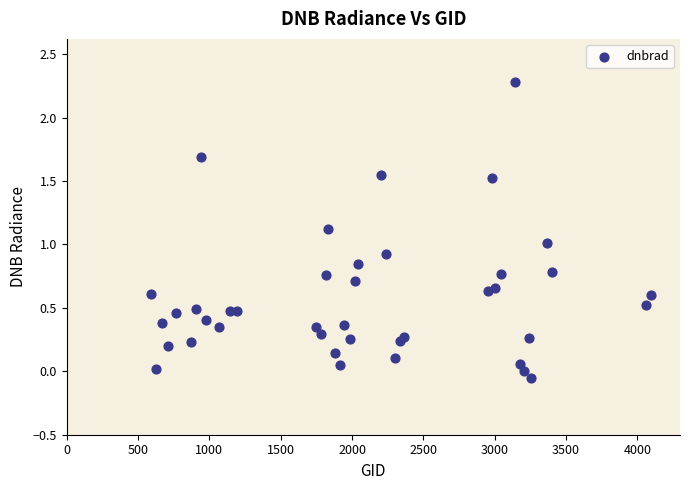

What is the range of Y values (max minus min)?

2.3